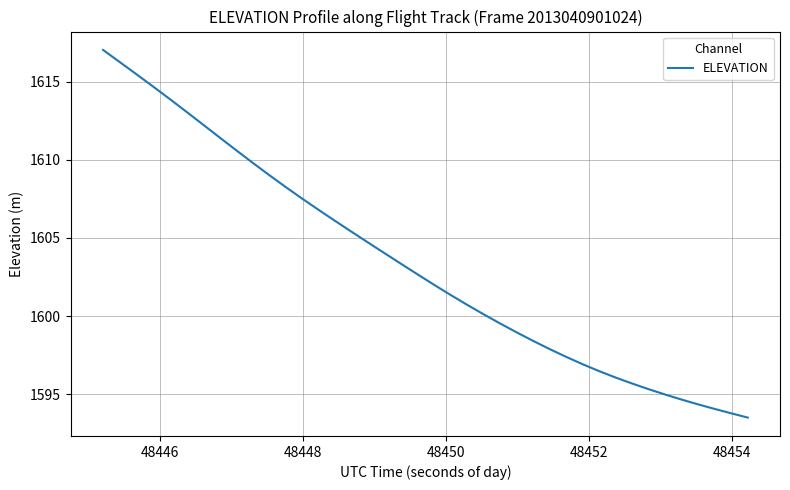

What is the greatest value displayed?

1617.0